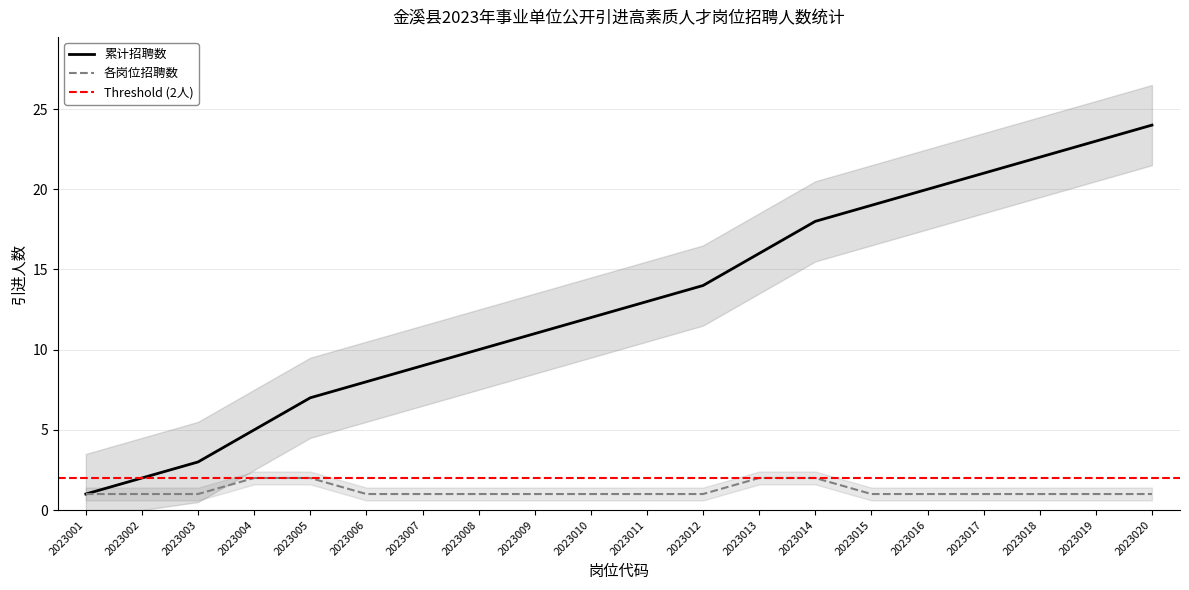

True or false: 主管单位累计 and 主管单位招聘数 intersect in this chart.

False